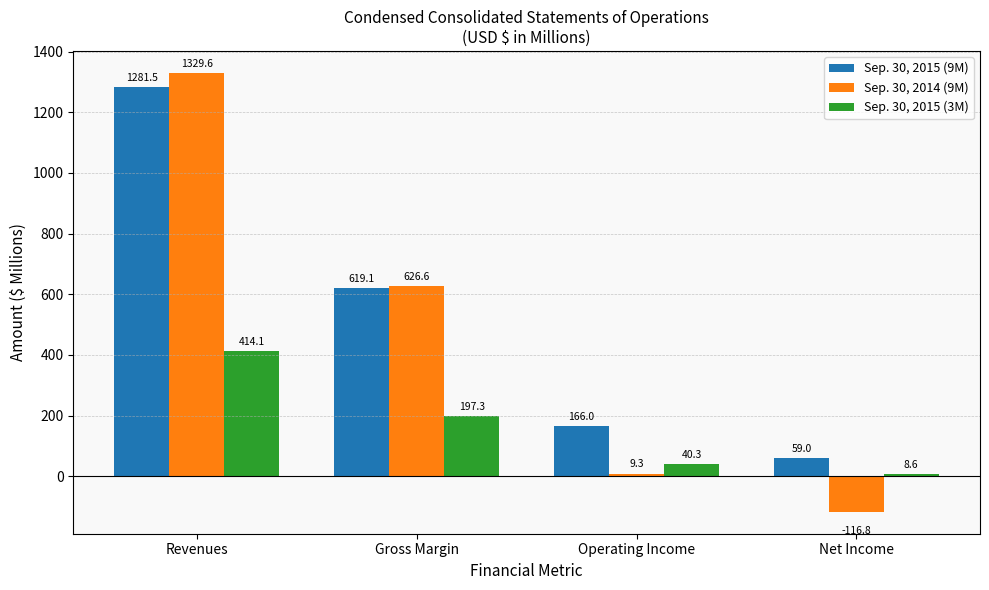

Rank the series by their maximum value, from lowest to highest.

Sep. 30, 2015 (3M), Sep. 30, 2015 (9M), Sep. 30, 2014 (9M)